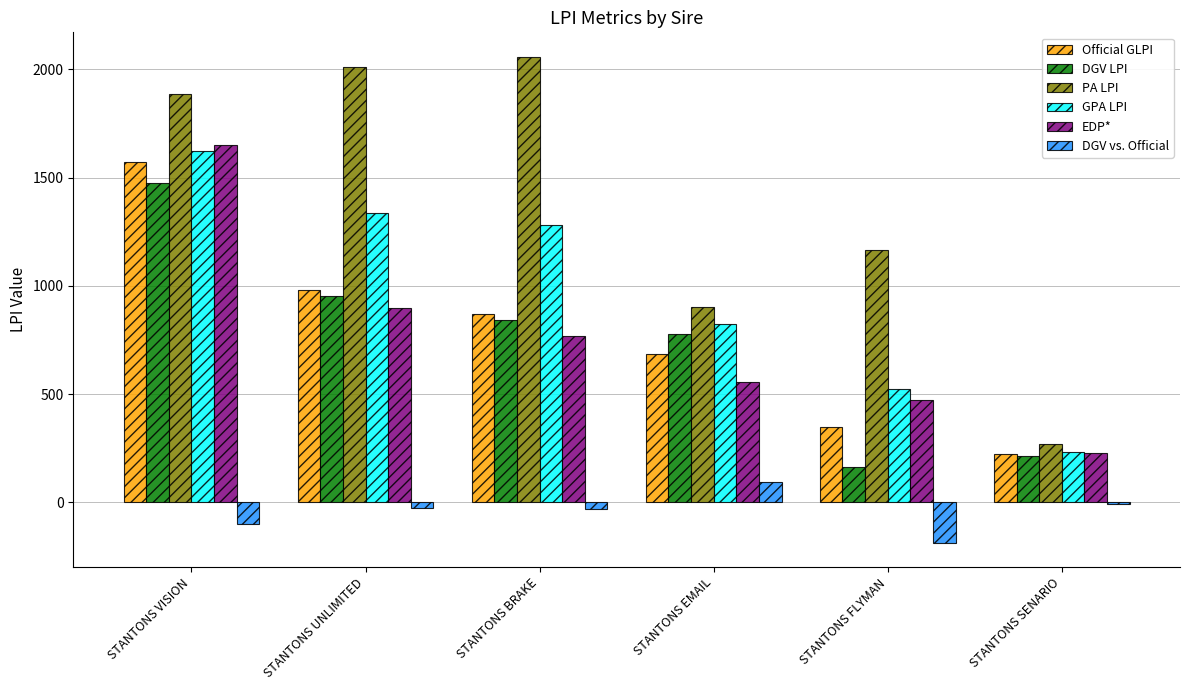

At which category is the sum across all series the highest?

STANTONS VISION